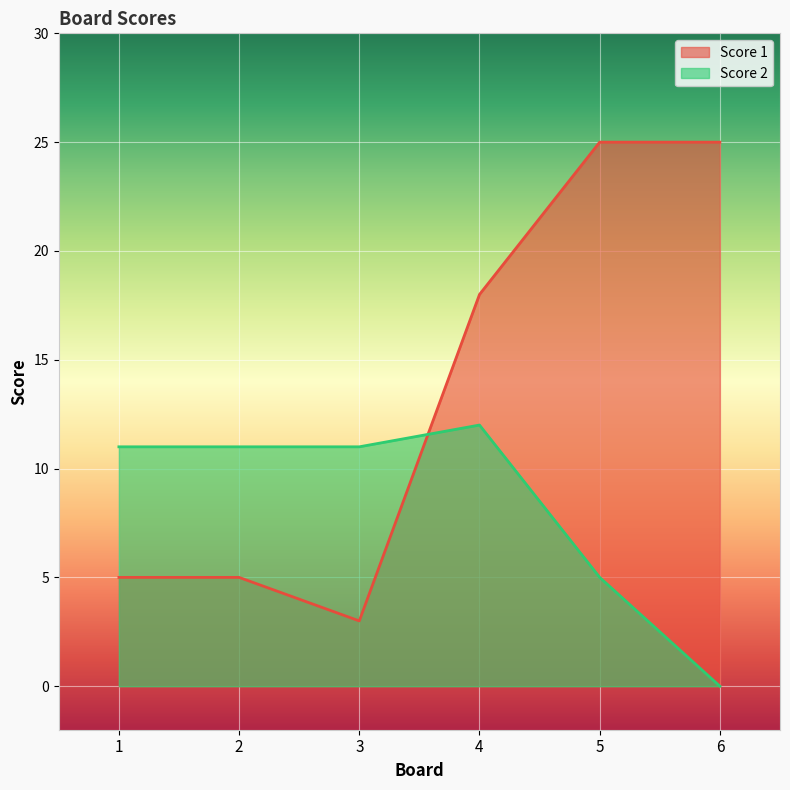

Which has a higher value, 4 or 5?

5